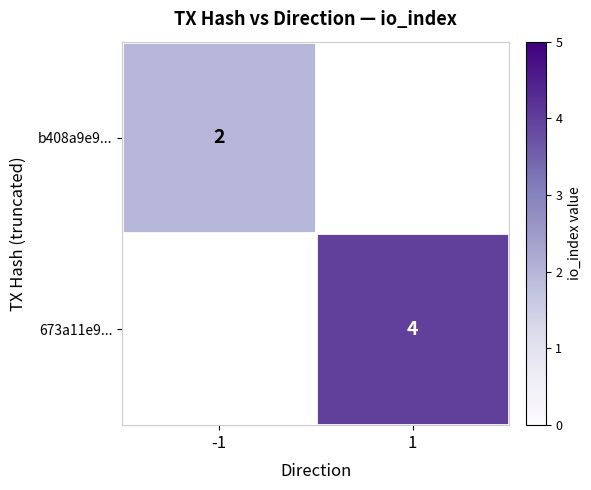

Is it true that b408a9e9... equals 2 at -1?

True